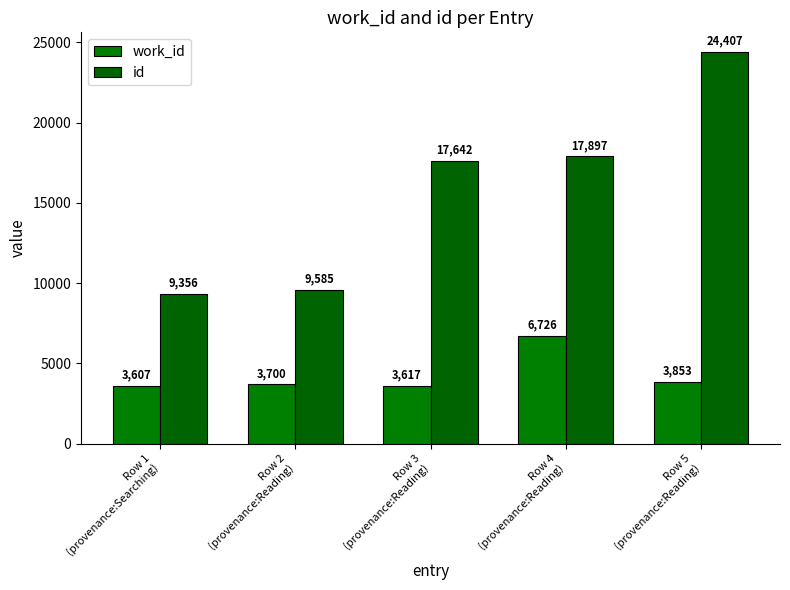

What is the label of the 3rd bar from the left?

Row 3
(provenance:Reading)